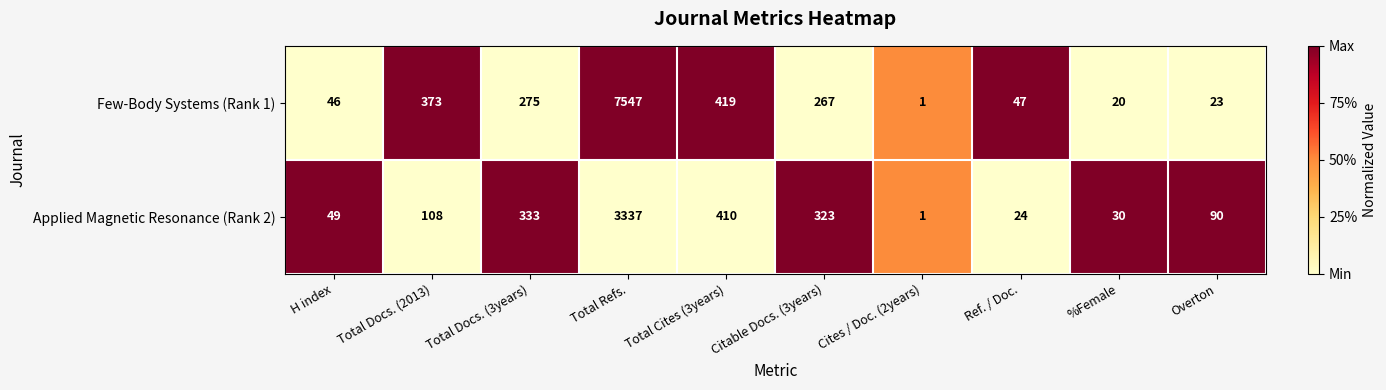

List the series in order of their overall mean, lowest first.

Applied Magnetic Resonance (Rank 2), Few-Body Systems (Rank 1)